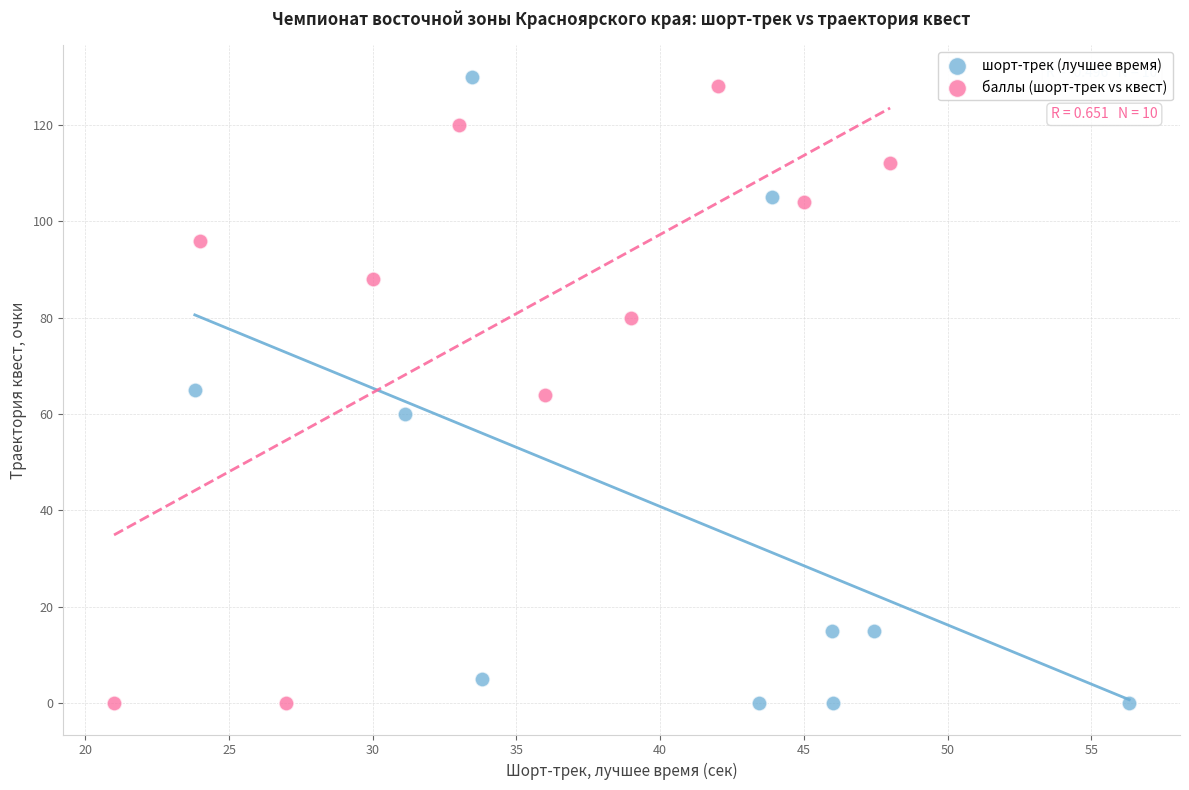

Which series has the largest Y range (max minus min)?

шорт-трек (лучшее время)